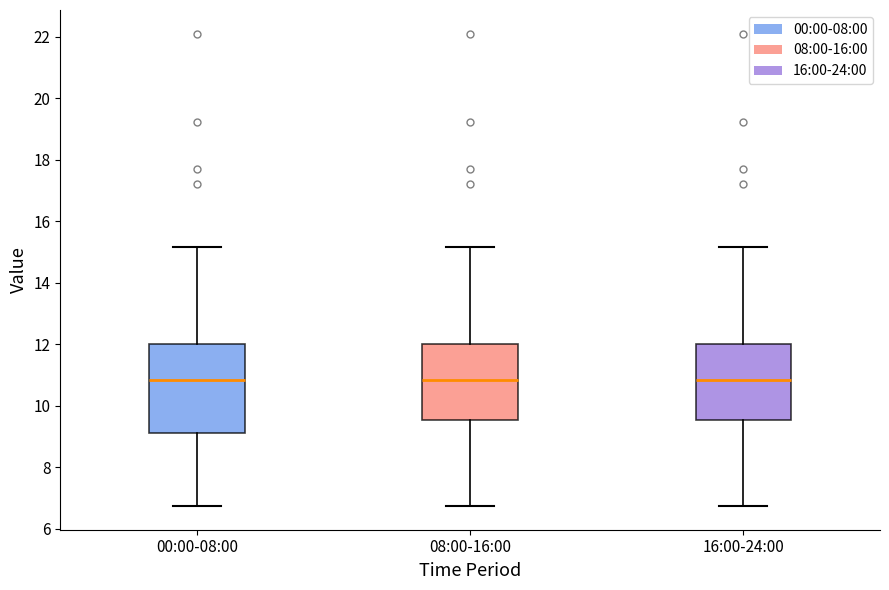

Reading left to right, transcribe this box plot: for each box, give where its median line is, the range the box spans, and where its two whiskers end, as read against the y-axis. The values are not printed on the chart, so give them approximately, as read against the axis.

00:00-08:00: median 10.8, box 9.2 to 12.0, whiskers 6.8 to 15.2
08:00-16:00: median 10.8, box 9.6 to 12.0, whiskers 6.8 to 15.2
16:00-24:00: median 10.8, box 9.6 to 12.0, whiskers 6.8 to 15.2